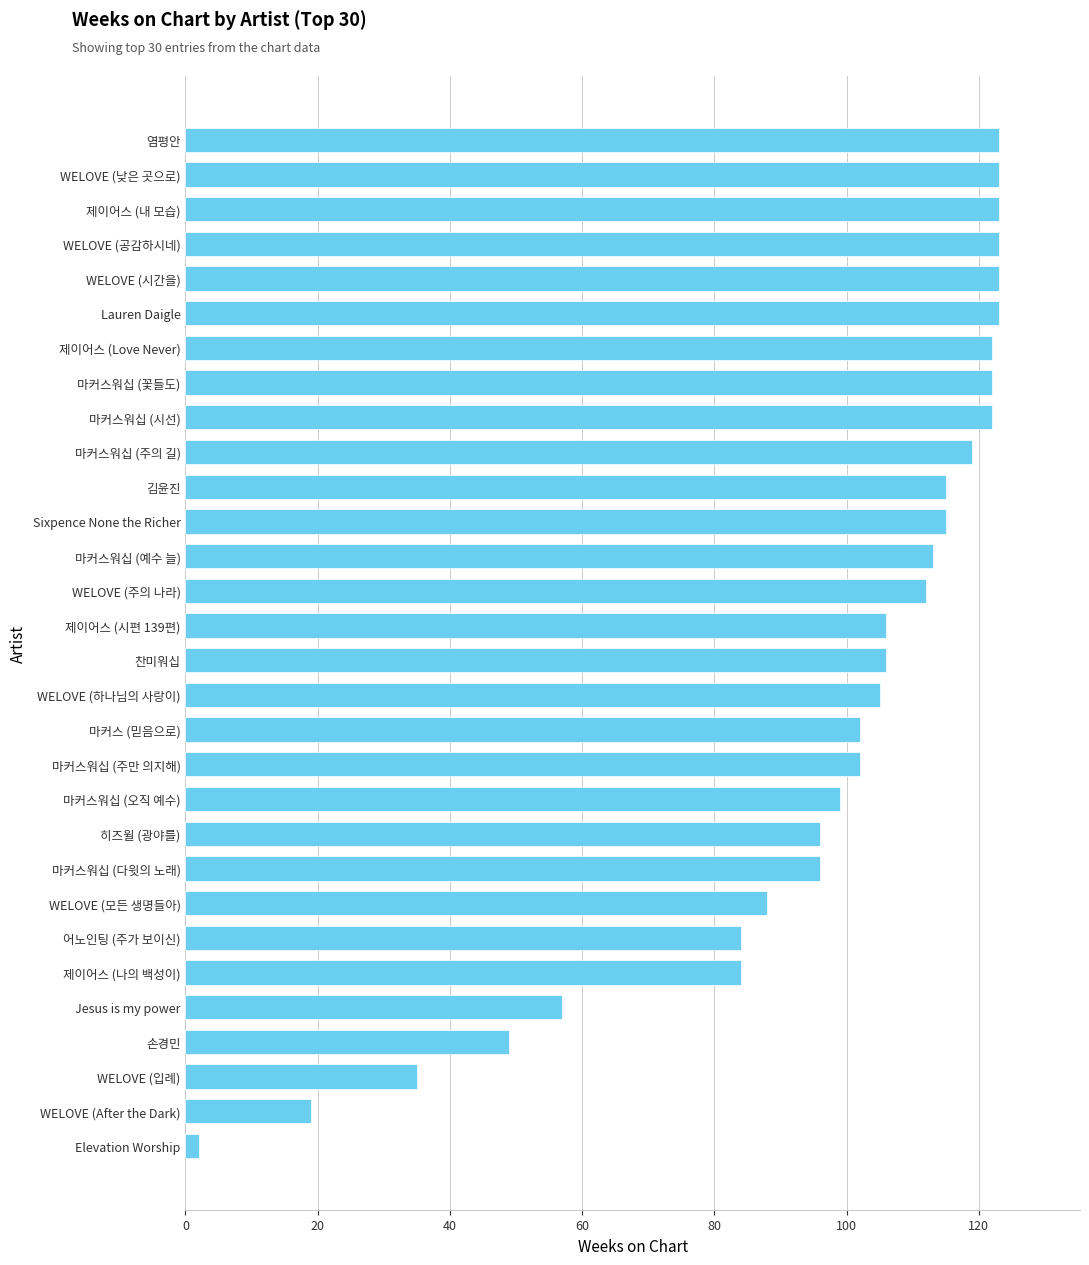

Which label corresponds to the smallest value in the chart?

Elevation Worship